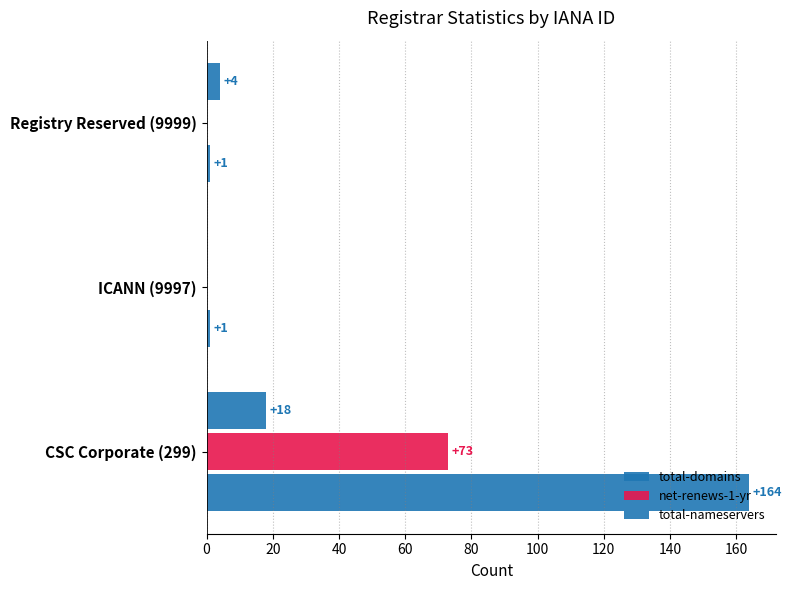

How many data points in net-renews-1-yr are above 0?

1